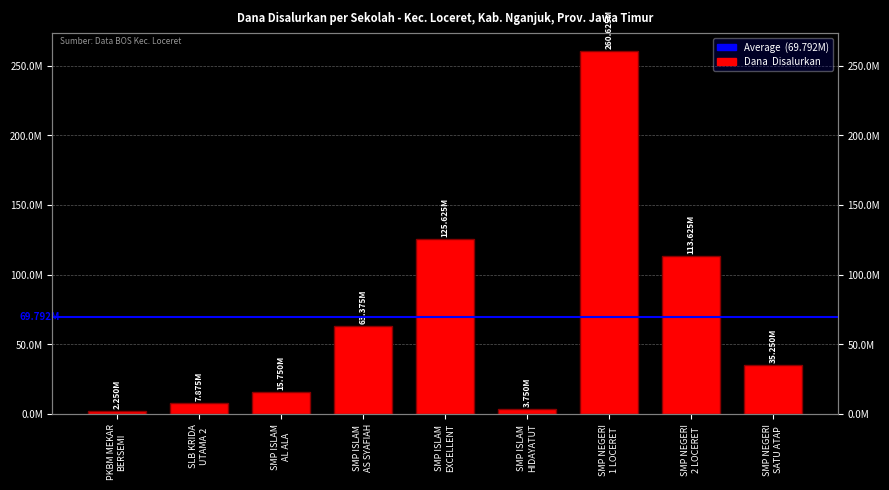

What is the label of the 5th bar from the right?

SMP ISLAM
EXCELLENT